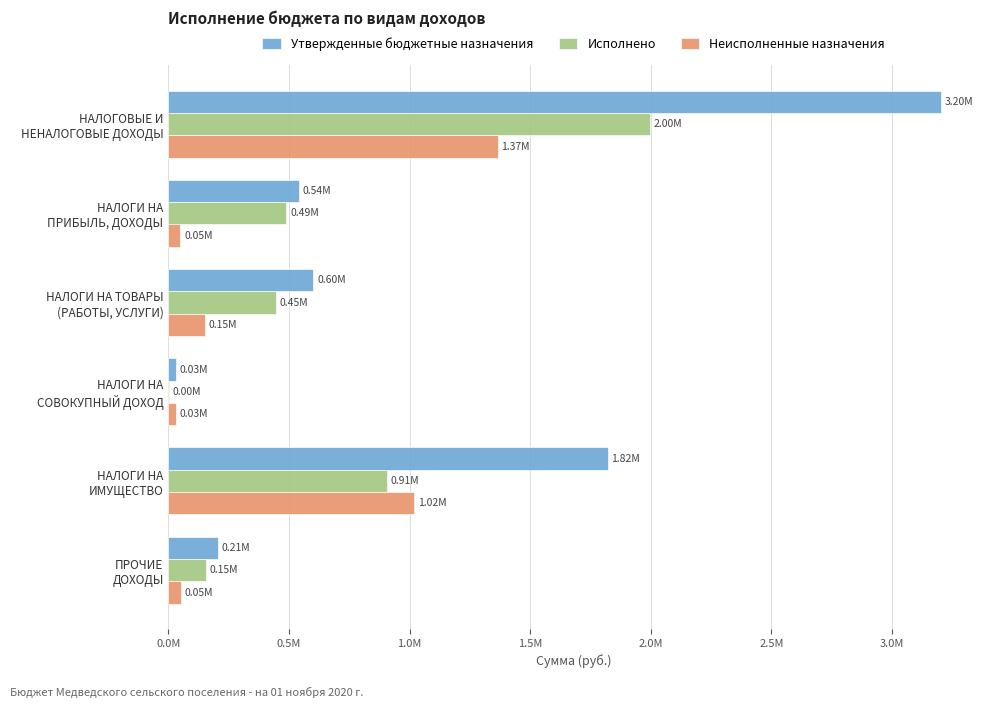

Where is Утвержденные бюджетные назначения nearest to the value 1616750?

НАЛОГИ НА
ИМУЩЕСТВО